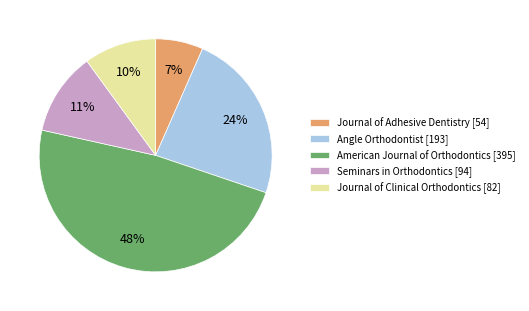

To the nearest percent, what is the combined percentage of Seminars in Orthodontics [94] and Journal of Adhesive Dentistry [54]?

18%